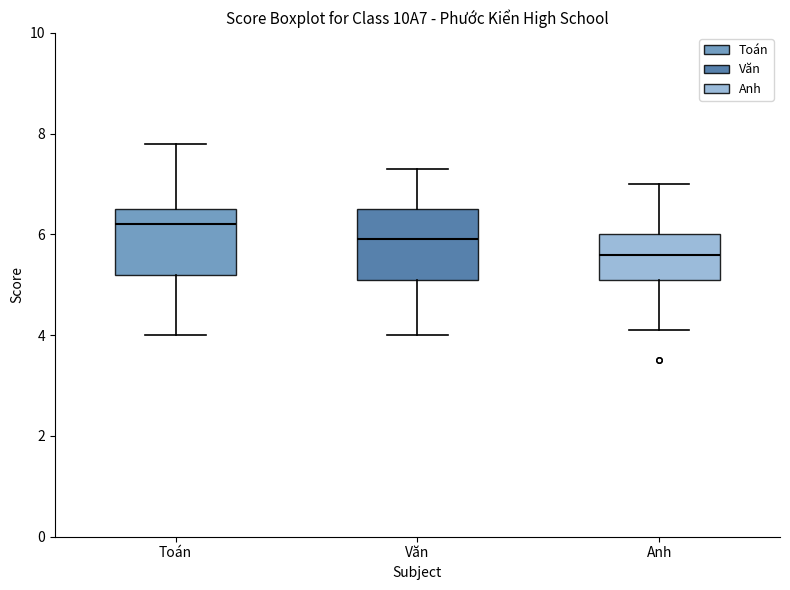

Reading left to right, read every box against the y-axis: the position of its median line, the range the box covers, and the ends of its whiskers. The values are not printed on the chart, so give them approximately, as read against the axis.

Toán: median 6.2, box 5.2 to 6.6, whiskers 4.0 to 7.8
Văn: median 6.0, box 5.2 to 6.6, whiskers 4.0 to 7.4
Anh: median 5.6, box 5.2 to 6.0, whiskers 4.2 to 7.0